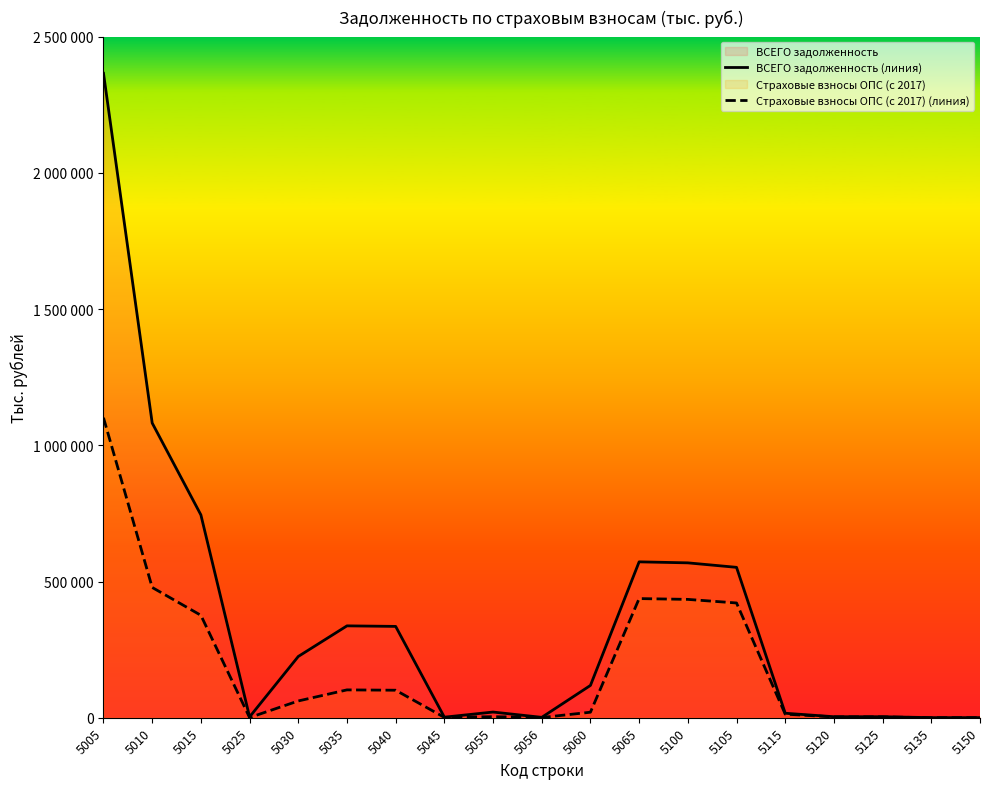

True or false: Страховые взносы ОПС (с 2017) (линия) and ВСЕГО задолженность (линия) cross at least once.

False